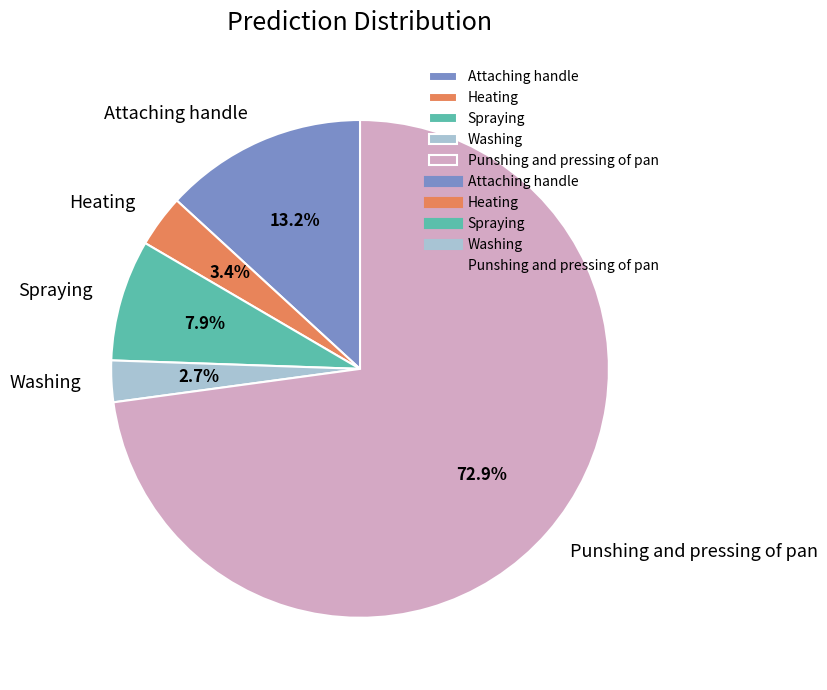

What is the smallest slice in the pie chart?

Washing